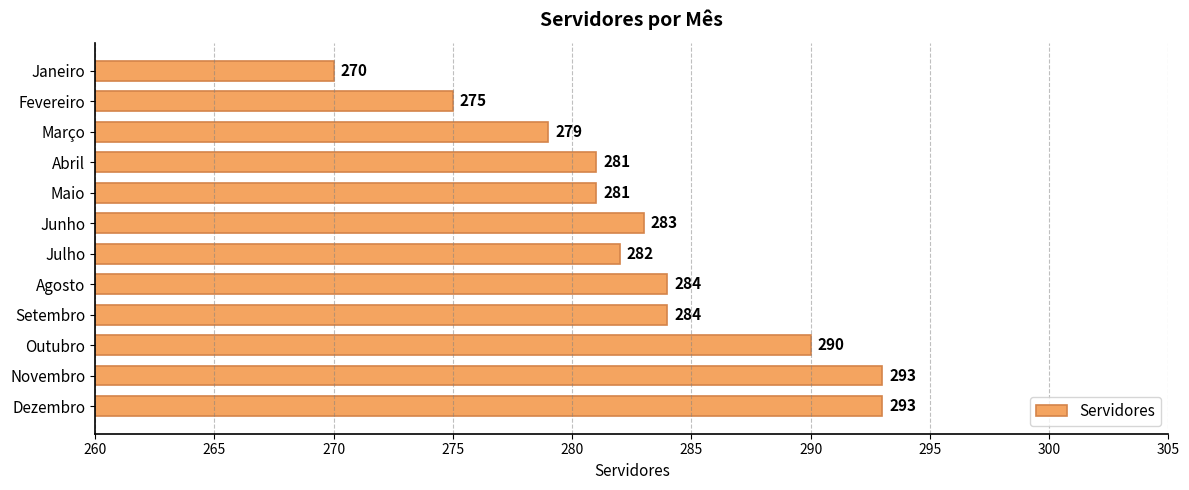

What is the smallest value displayed?

270